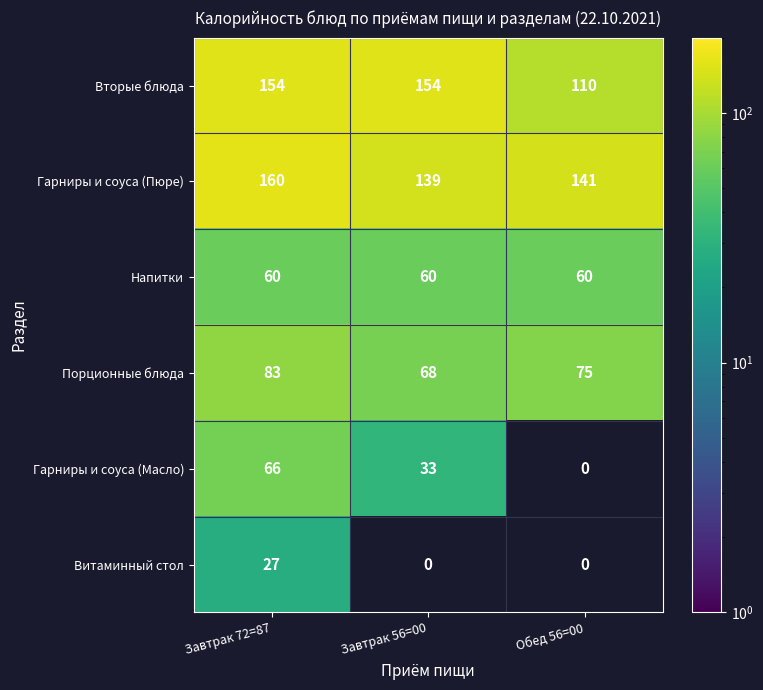

Which label corresponds to the largest value in the chart?

Завтрак 72=87